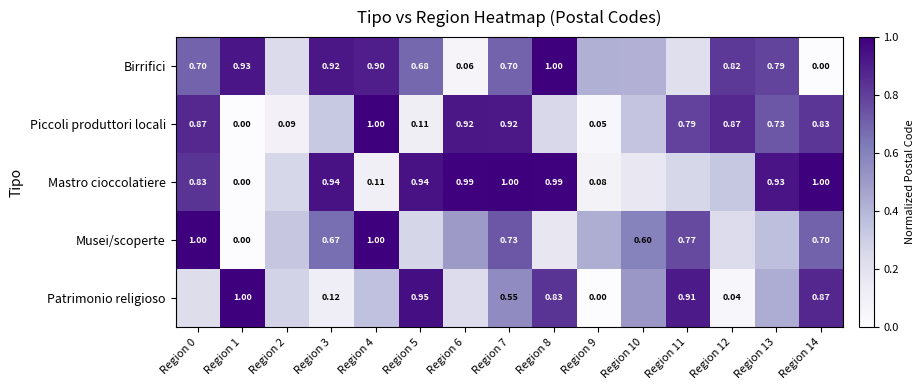

Is the value of Musei/scoperte at Region 10 greater than the value of Piccoli produttori locali at Region 0?

No